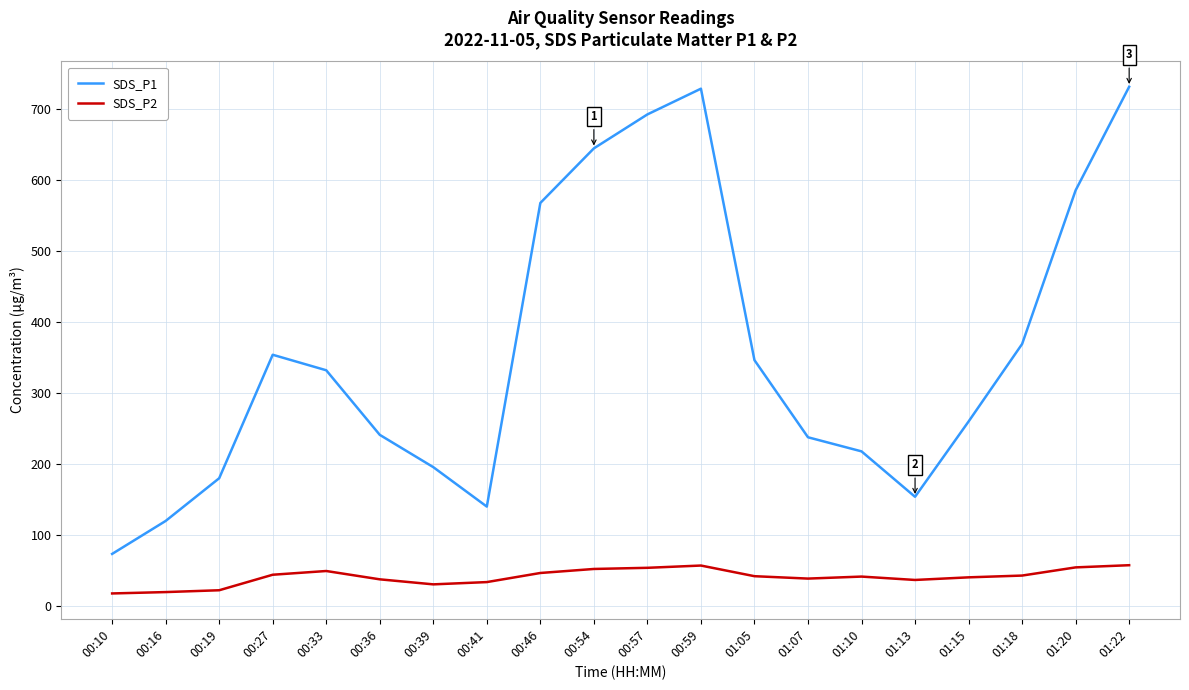

What is the difference between the maximum and minimum values in the SDS_P2 series?

39.8